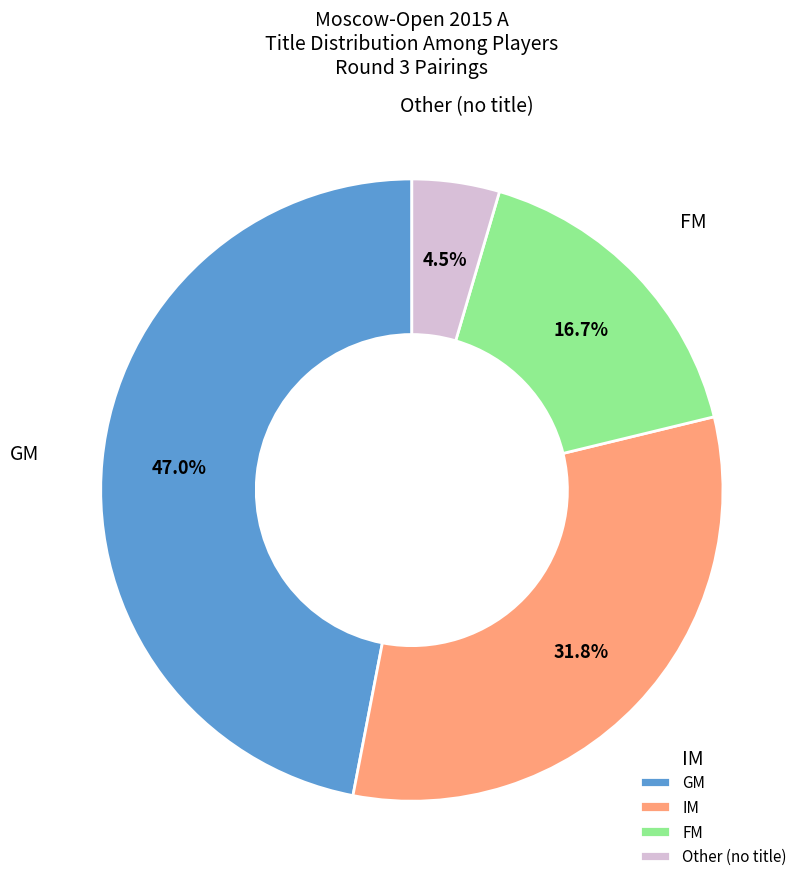

To the nearest percent, what percentage of the pie is GM?

47%